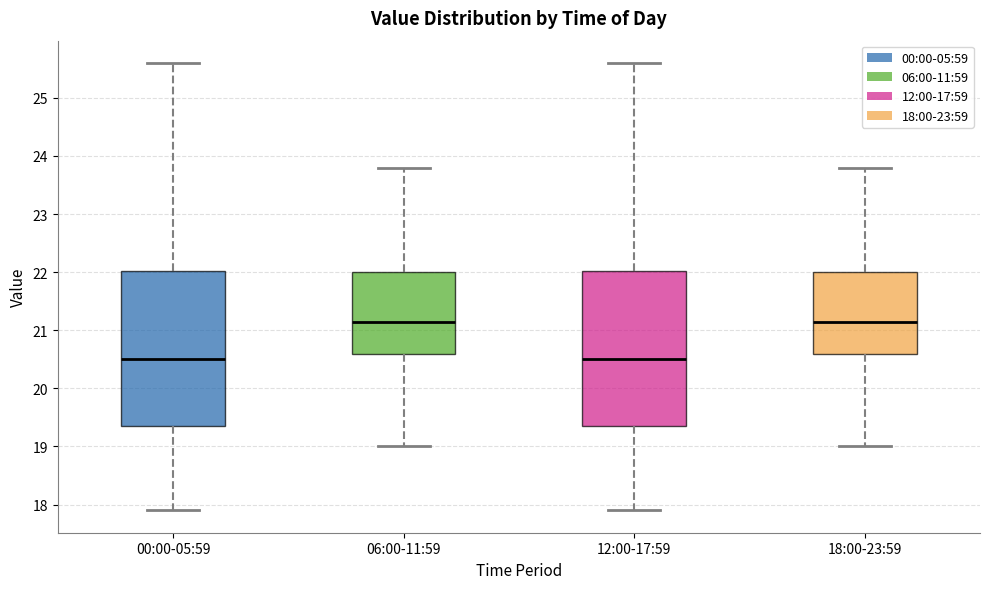

Where does the lower whisker of the box for 00:00-05:59 end on the y-axis? The values are not printed on the chart, so give them approximately, as read against the axis.

17.9